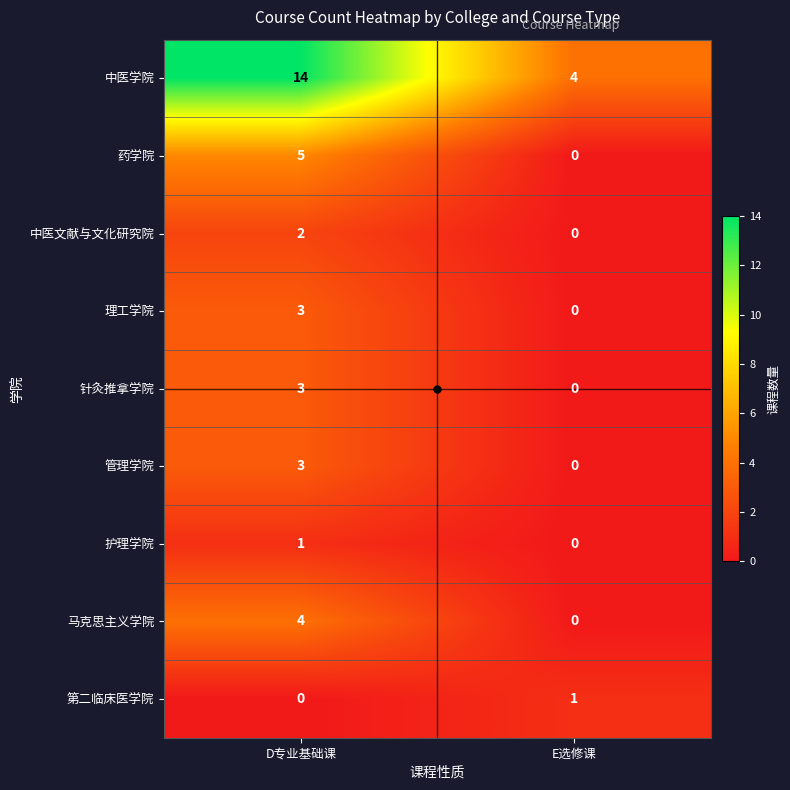

Which series has the largest range (max minus min)?

中医学院